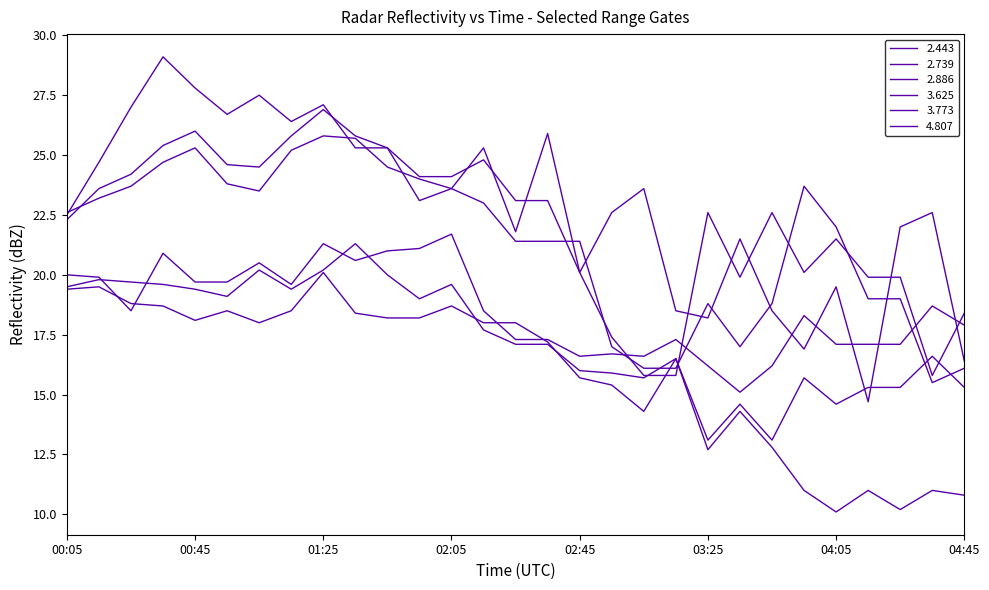

How many lines are shown in the chart?

6